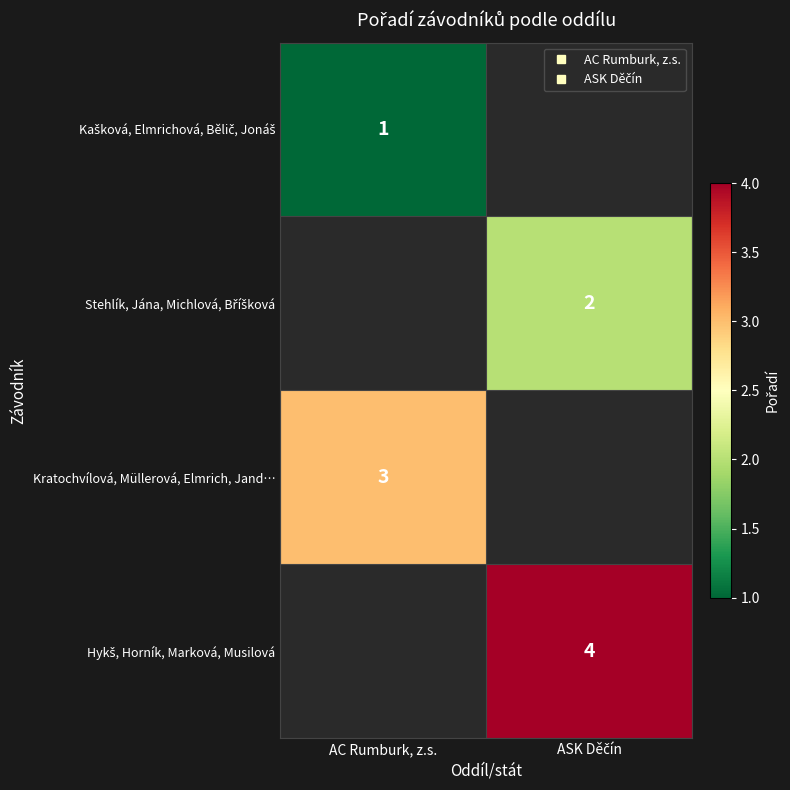

What is the minimum value shown in the chart?

1.0